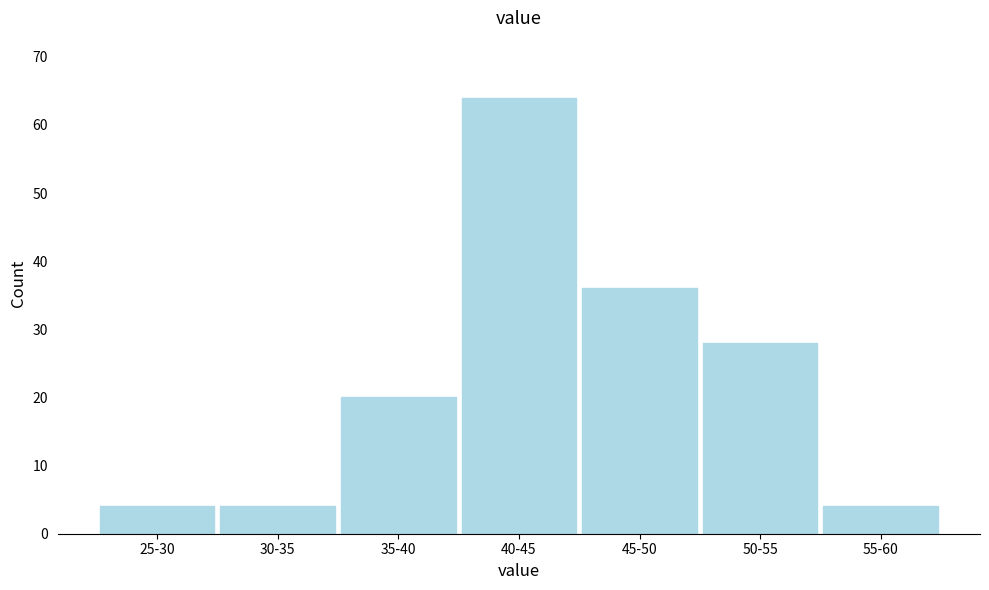

Reading left to right, what are all the values shown in this chart?

4	4	20	64	36	28	4